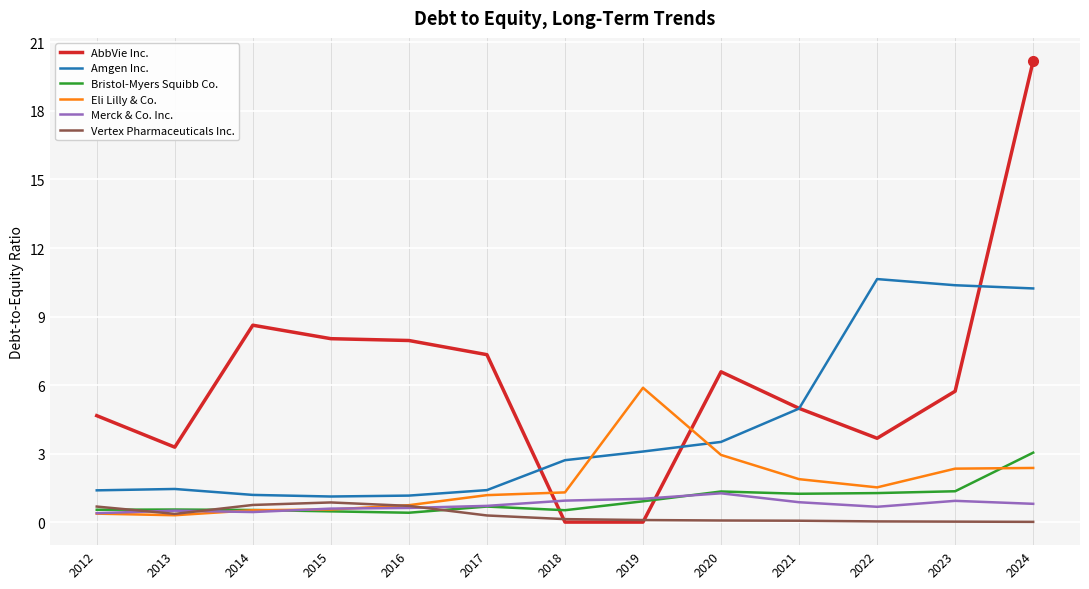

At which category is the sum across all series the highest?

2024